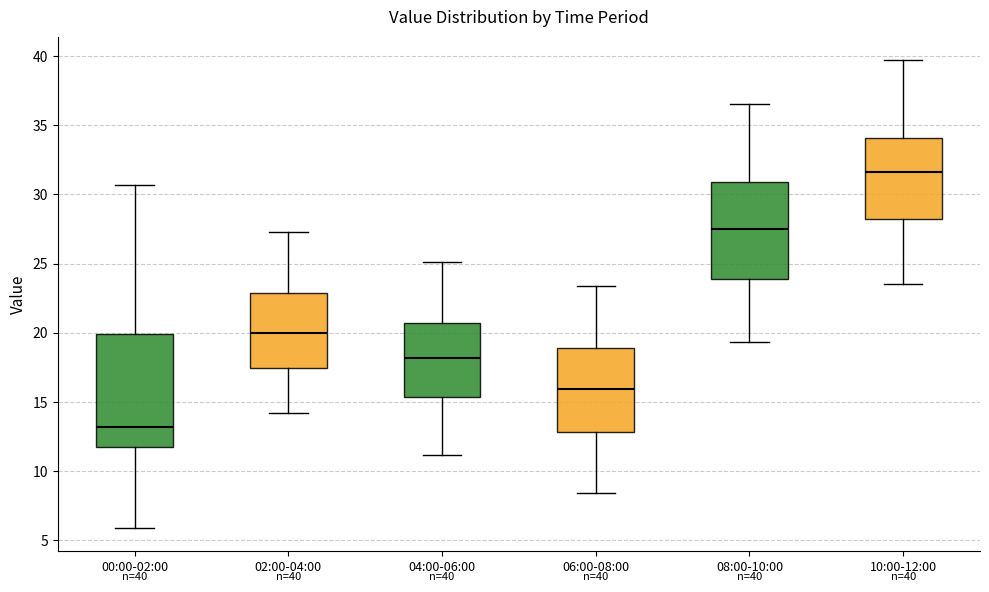

Which box is the tallest, from its lower edge to its upper edge?

00:00-02:00